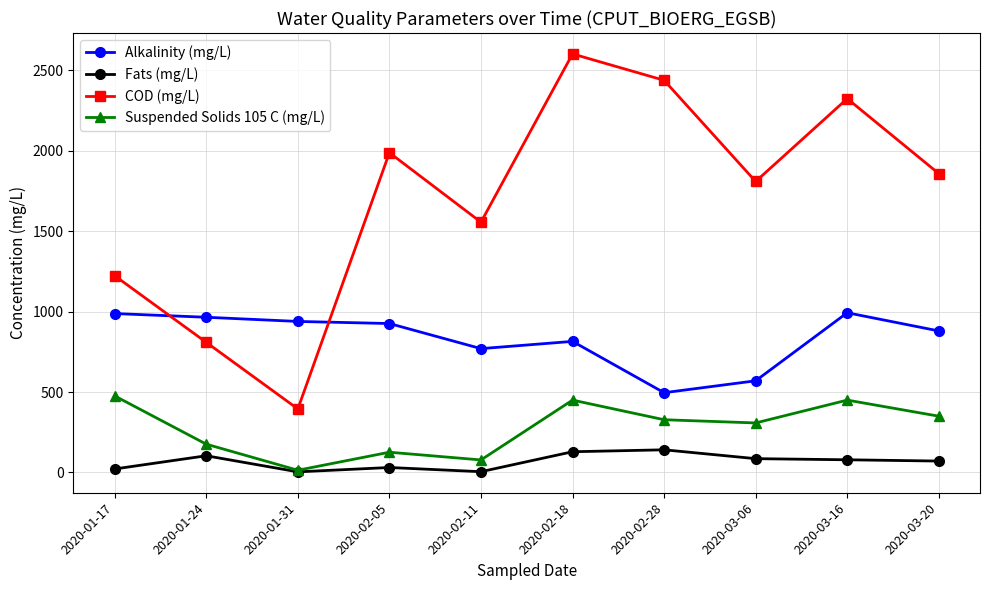

At which category does COD (mg/L) reach its first local peak?

2020-02-05